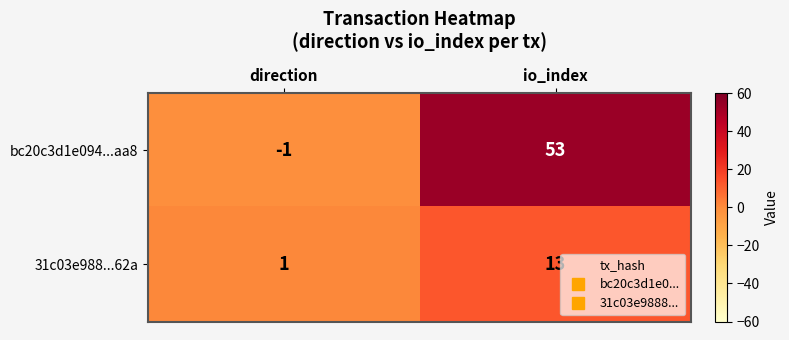

The bc20c3d1e094...aa8 series shows 53 at io_index. True or false?

True